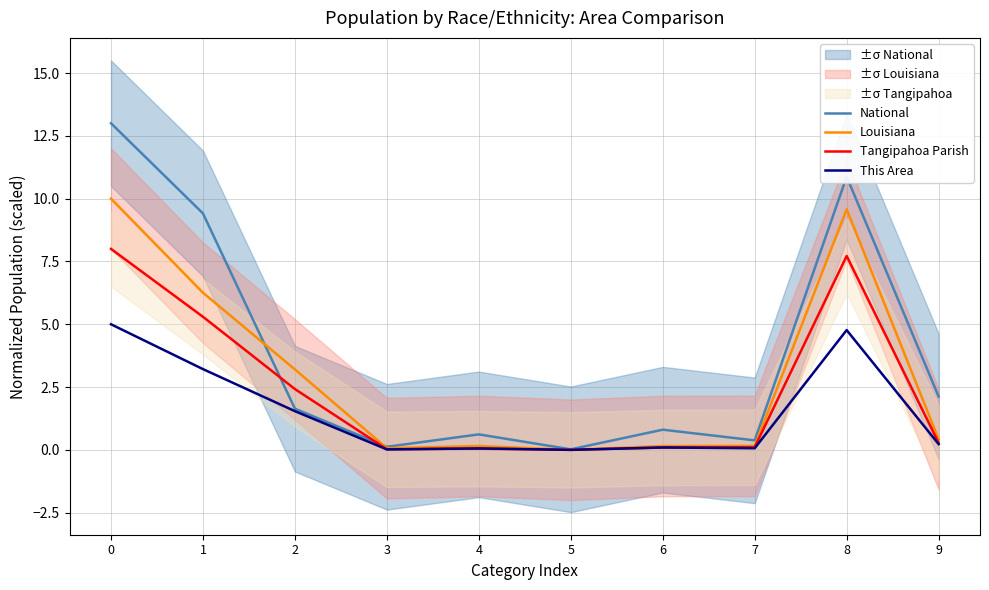

Which series changed the most between 3 and 4?

National